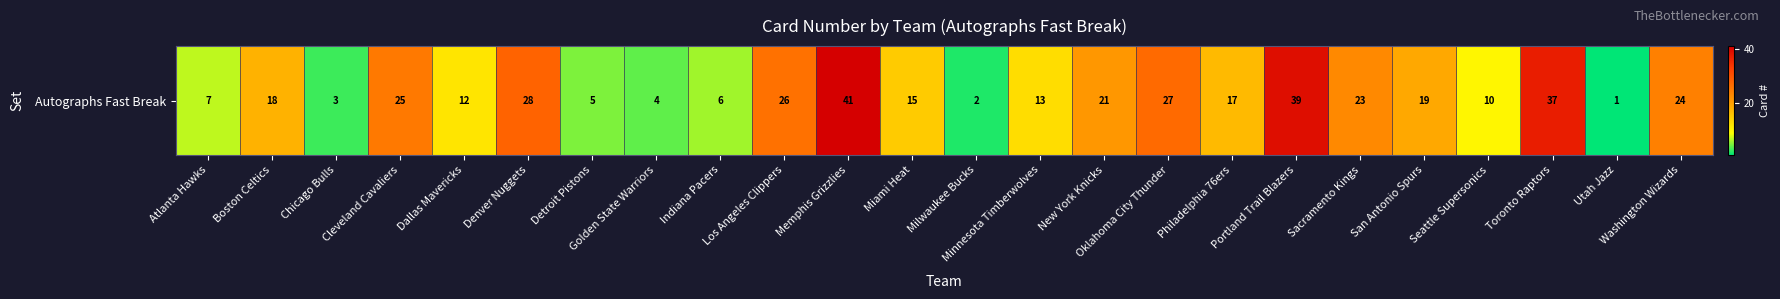

What is the change in value from Atlanta Hawks to Denver Nuggets?

+21